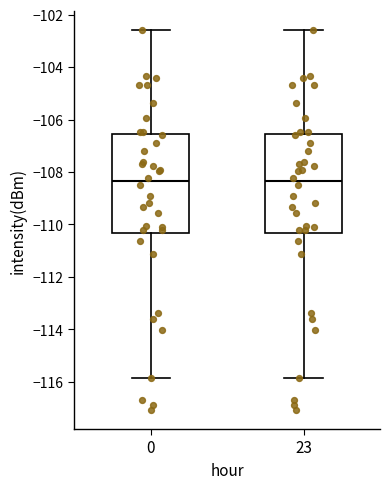

Reading left to right, transcribe this box plot: for each box, give where its median line is, the range the box spans, and where its two whiskers end, as read against the y-axis. The values are not printed on the chart, so give them approximately, as read against the axis.

0: median -108.4, box -110.4 to -106.6, whiskers -115.8 to -102.6
23: median -108.4, box -110.4 to -106.6, whiskers -115.8 to -102.6